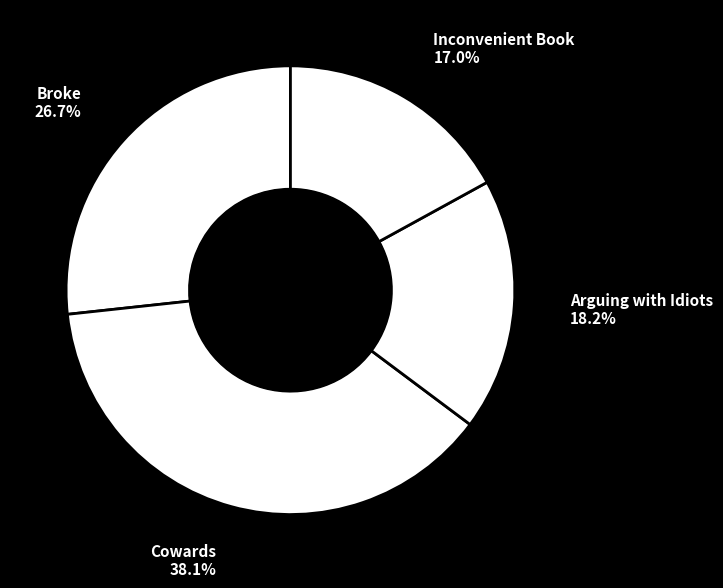

How many segments does this pie chart have?

4